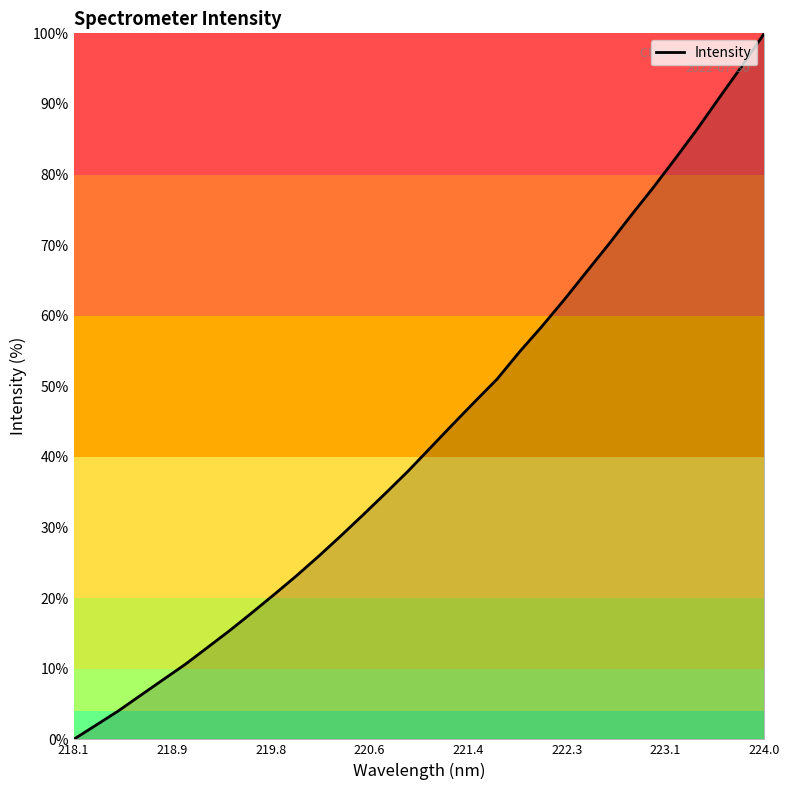

Count the number of categories in the chart.

32